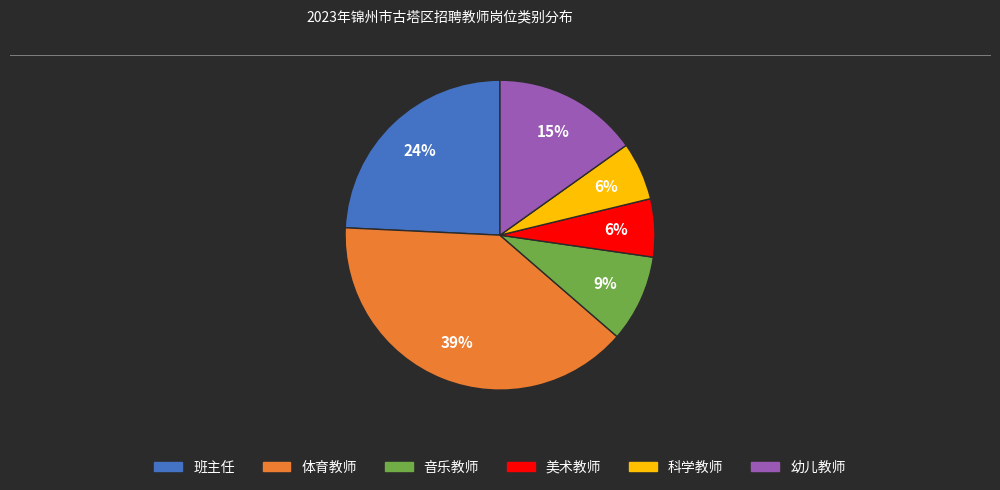

Does any single category account for the majority?

No